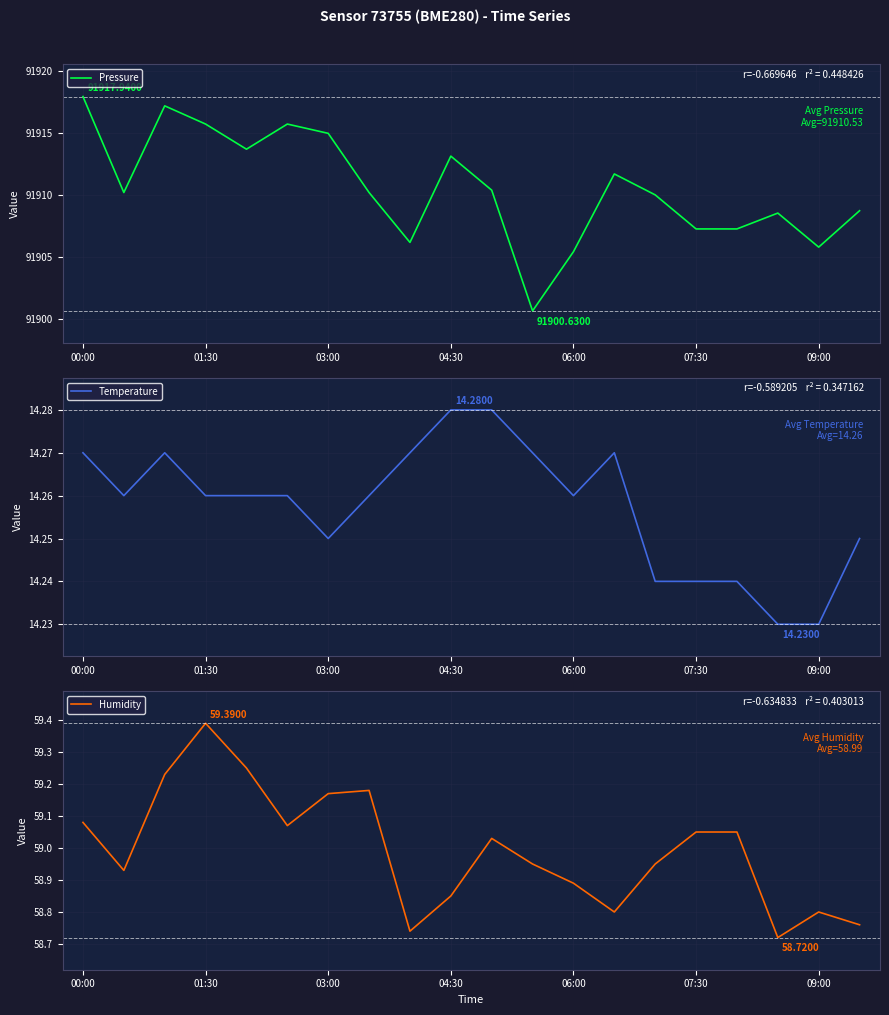

True or false: Temperature and Humidity intersect in this chart.

False